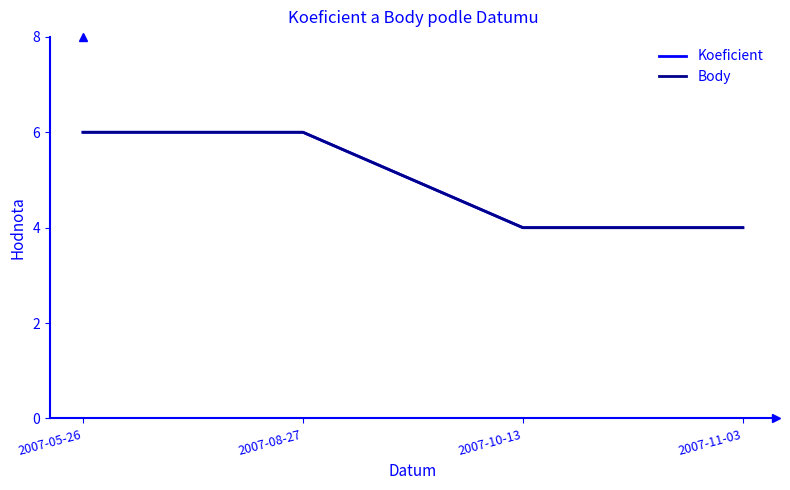

What is the difference between the second highest and minimum values in the Body series?

2